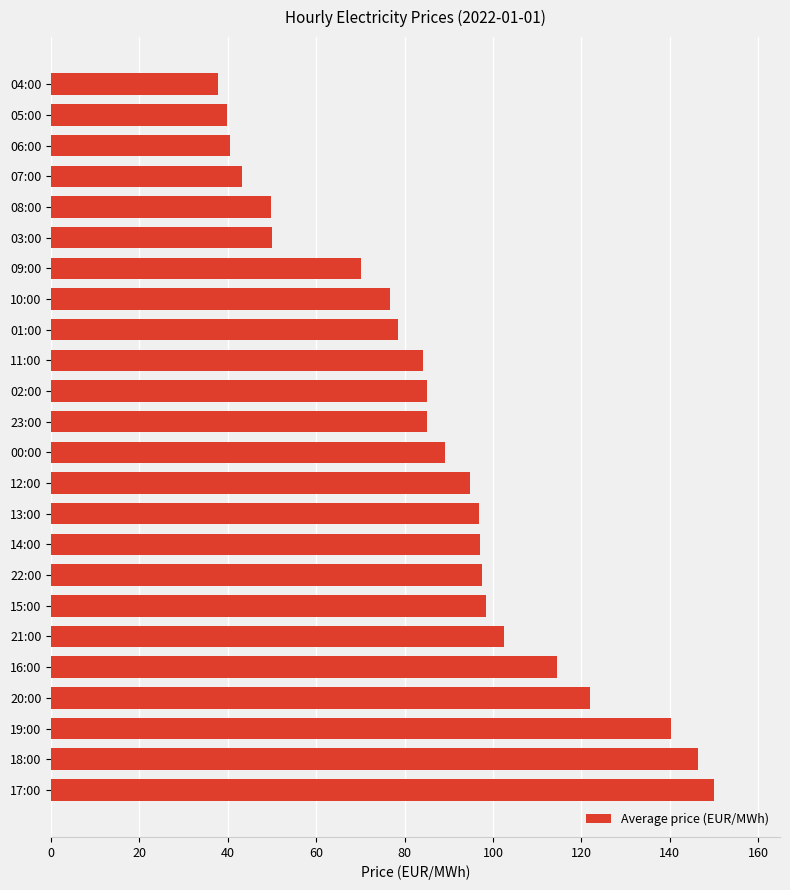

Is it true that the value at 08:00 is 19.7?

False